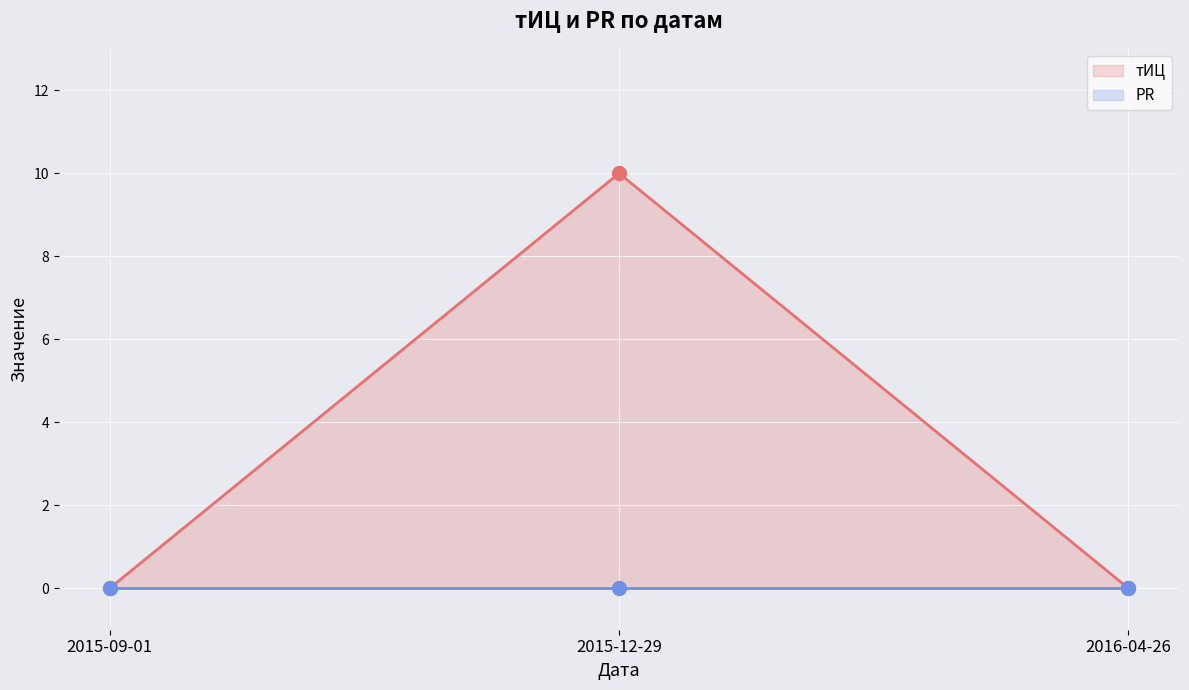

What position from the left is 2016-04-26?

3